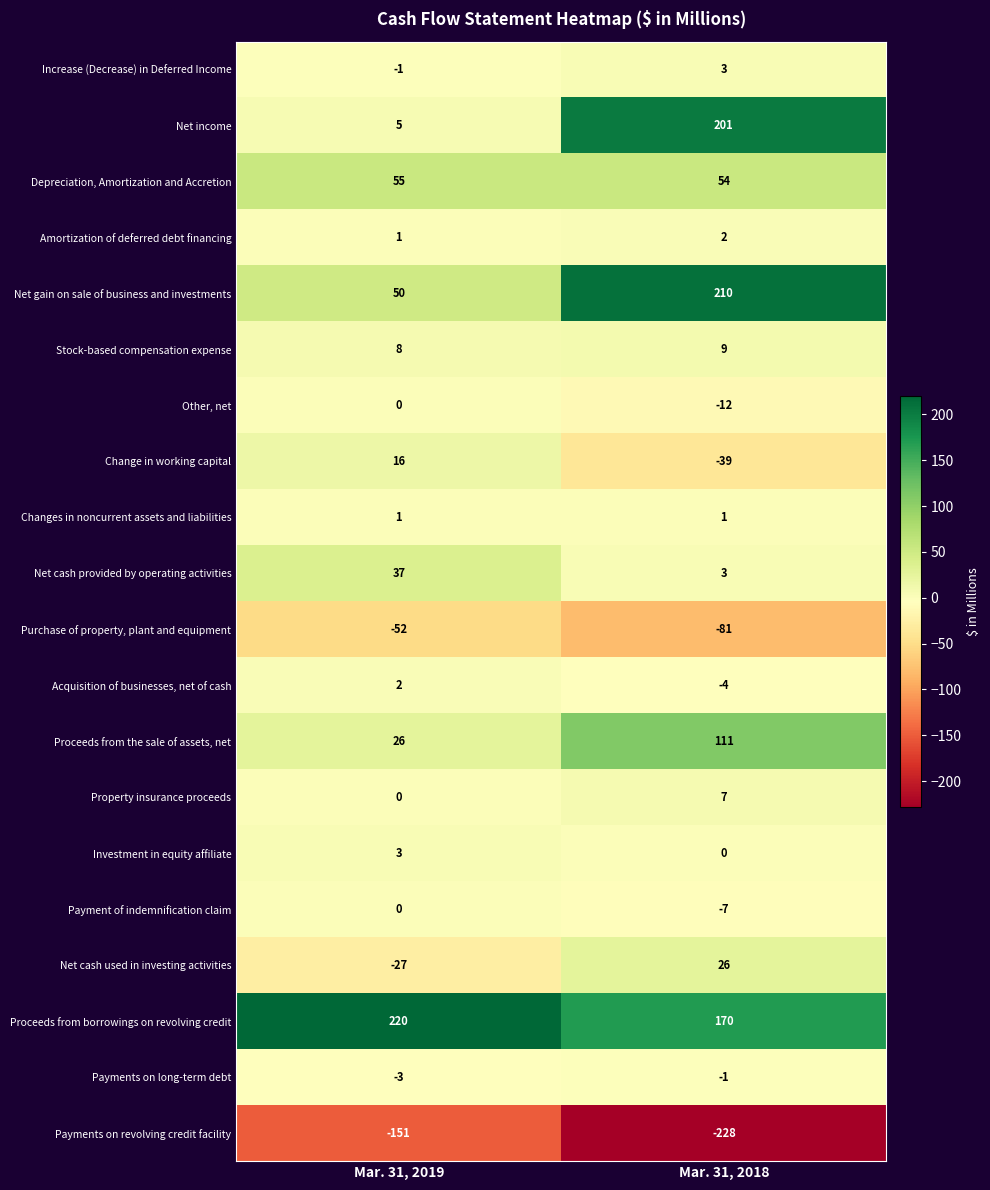

At which category is the sum across all series the highest?

Mar. 31, 2018